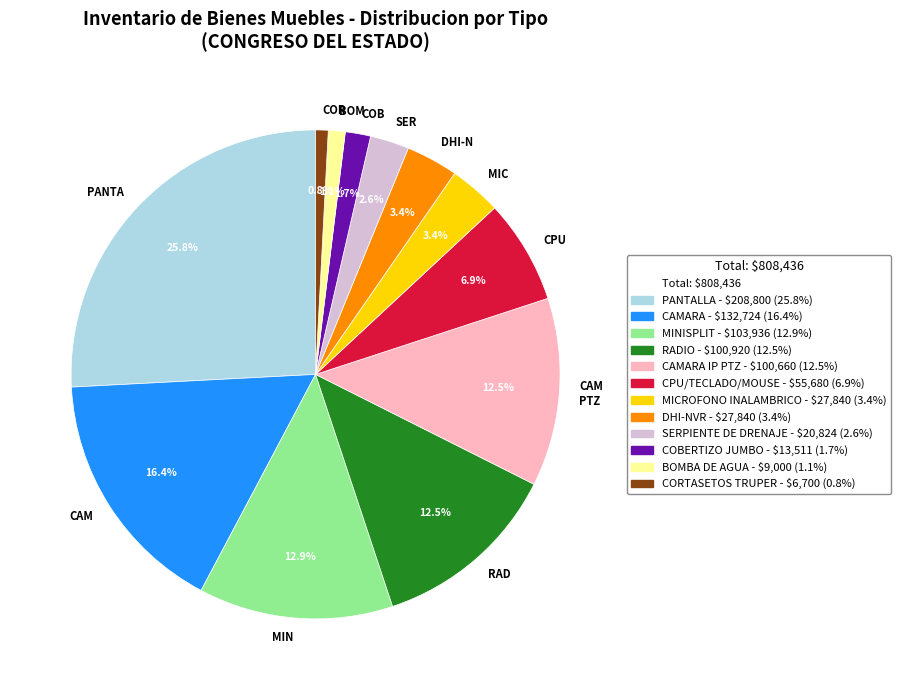

What is the largest slice in the pie chart?

PANTA